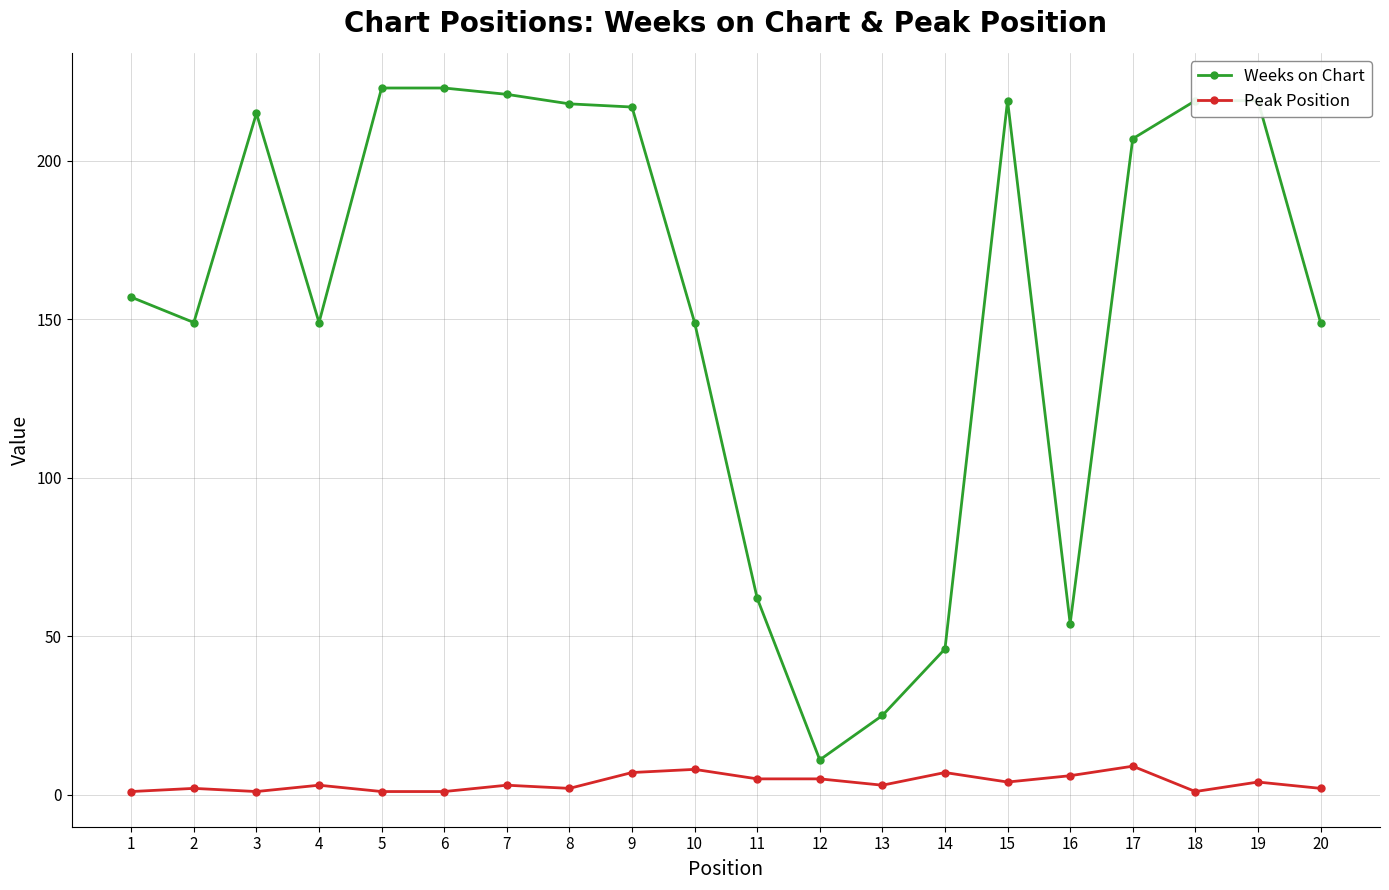

Reading left to right, list all the values displayed in this chart.

Weeks on Chart: 157	149	215	149	223	223	221	218	217	149	62	11	25	46	219	54	207	219	219	149
Peak Position: 1	2	1	3	1	1	3	2	7	8	5	5	3	7	4	6	9	1	4	2